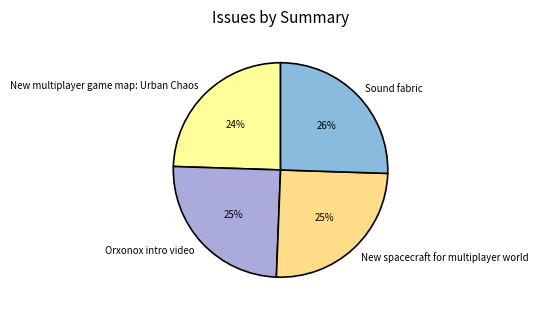

Does any single category account for the majority?

No